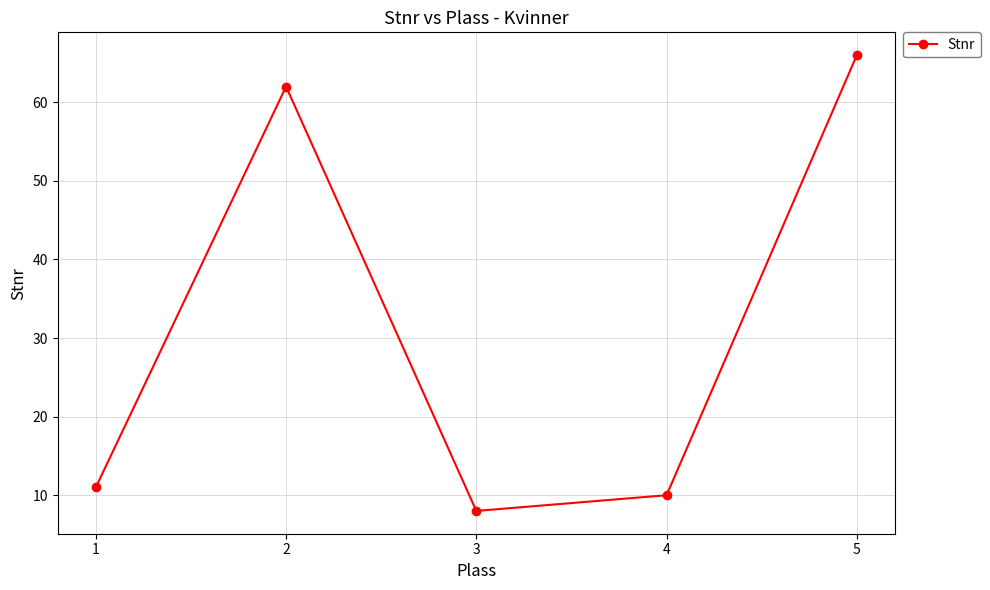

List the labels in order of value, smallest first.

3, 4, 1, 2, 5